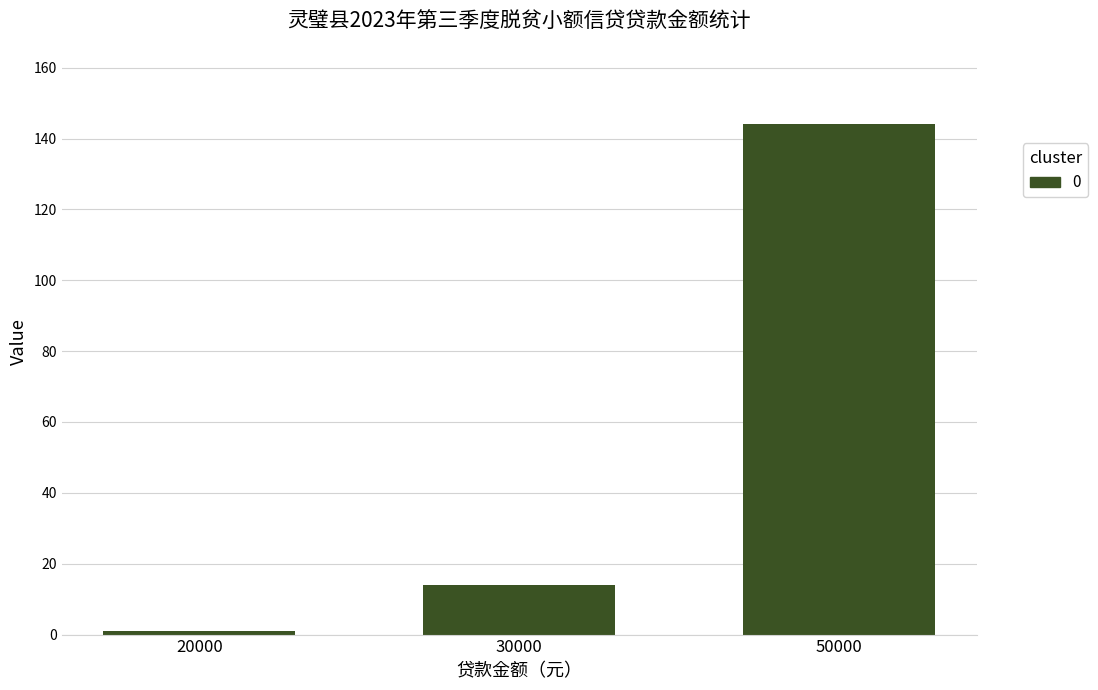

At which label is the value closest to 72?

30000